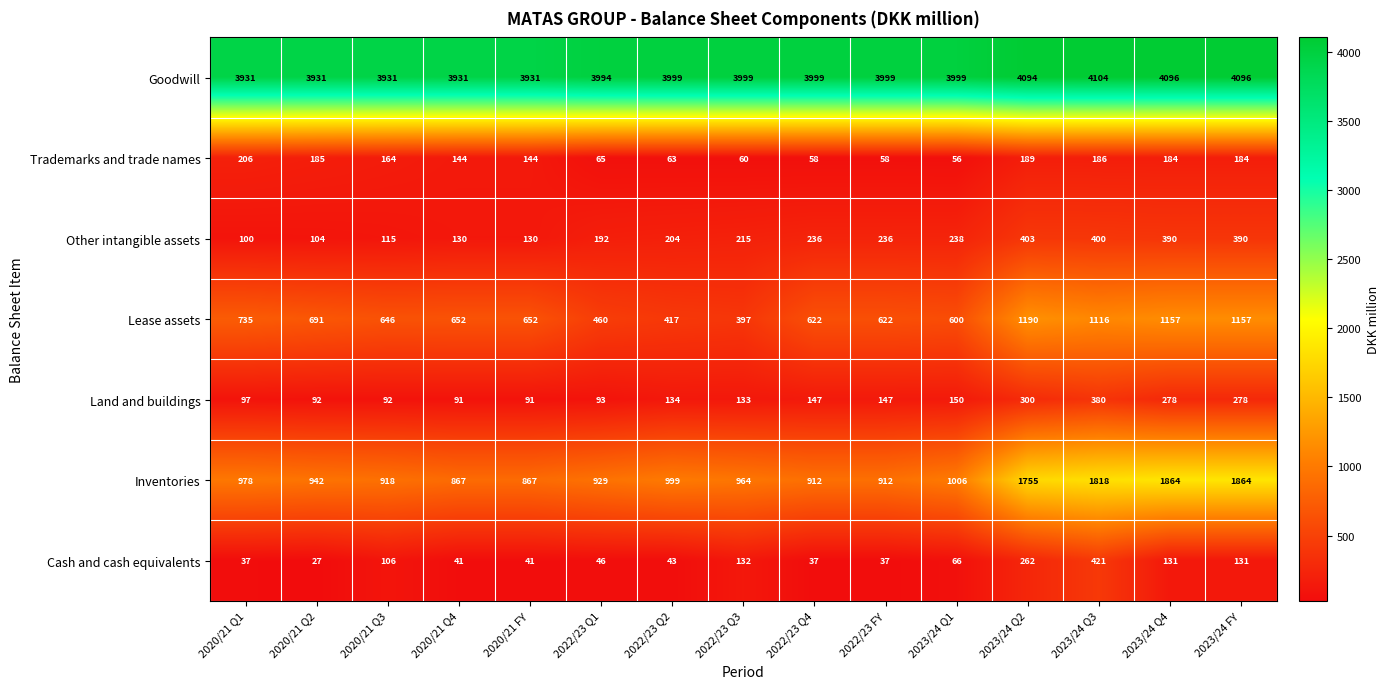

List the series in order of their peak value, lowest first.

Trademarks and trade names, Land and buildings, Other intangible assets, Cash and cash equivalents, Lease assets, Inventories, Goodwill